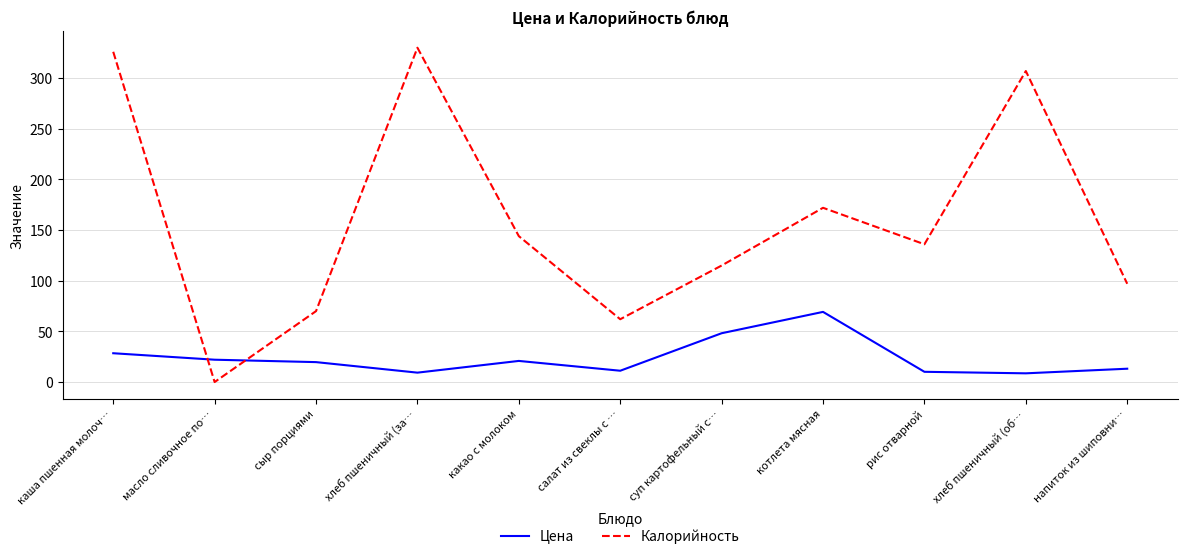

List the series in order of their overall mean, highest first.

Калорийность, Цена